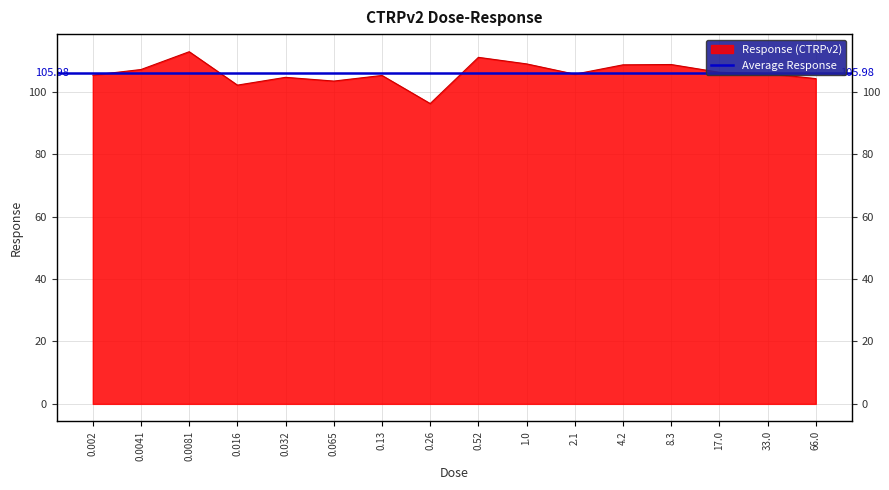

Which label corresponds to the largest value in the chart?

0.0081